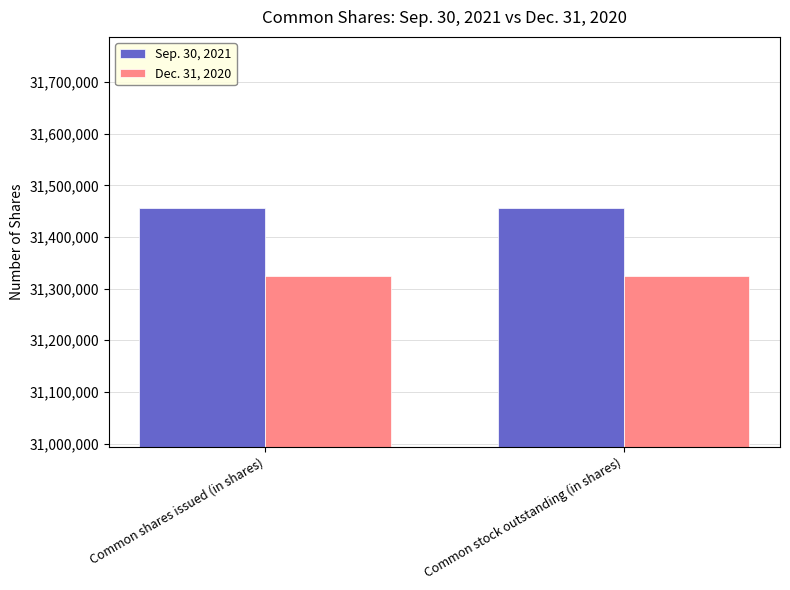

What is the maximum value for Sep. 30, 2021?

31456984